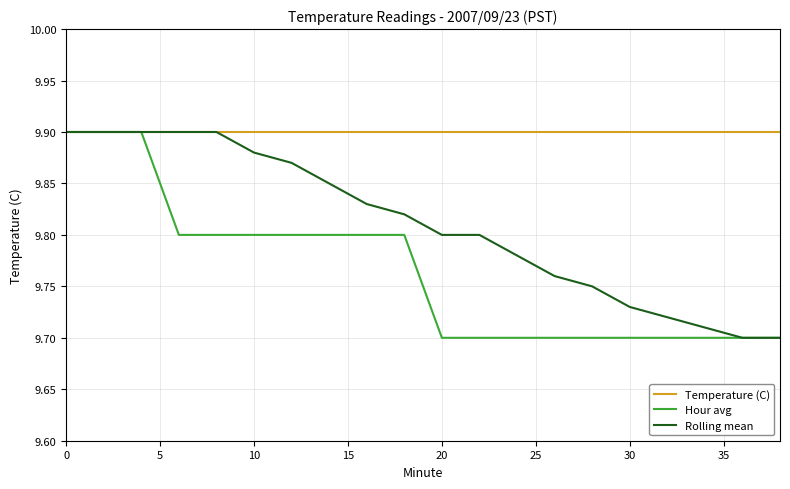

Count the number of categories in the chart.

20